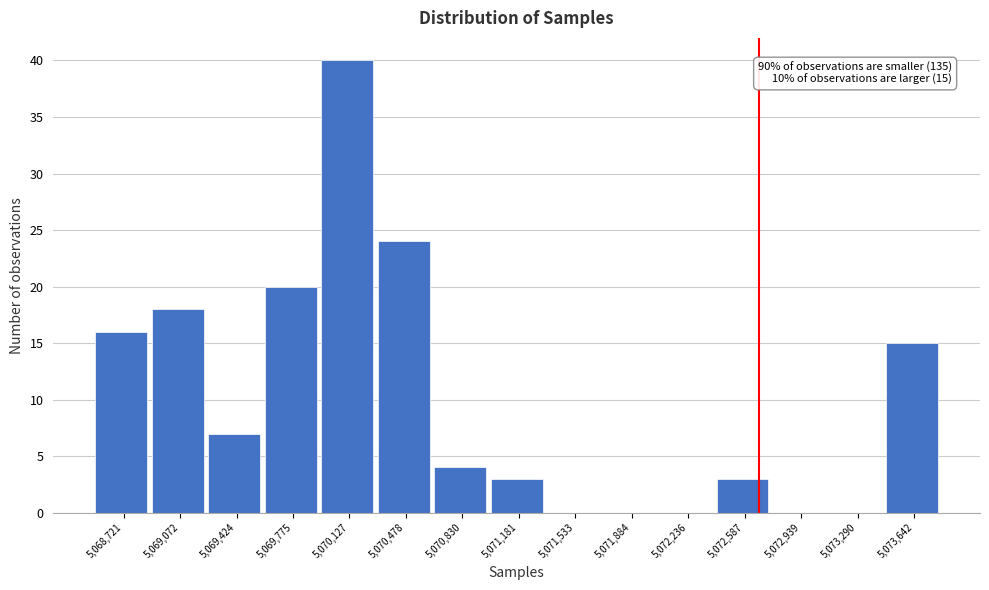

Reading left to right, list all the values displayed in this chart.

5,068,721=16	5,069,072=18	5,069,424=7	5,069,775=20	5,070,127=40	5,070,478=24	5,070,830=4	5,071,181=3	5,071,533=0	5,071,884=0	5,072,236=0	5,072,587=3	5,072,939=0	5,073,290=0	5,073,642=15